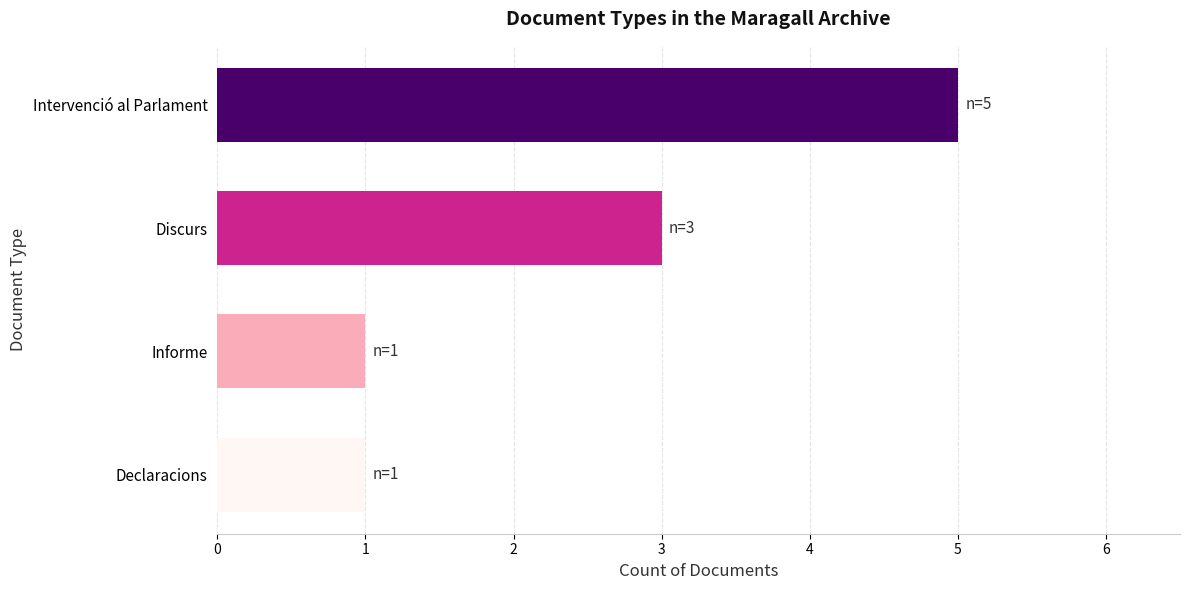

Where is the data nearest to the value 3?

Discurs